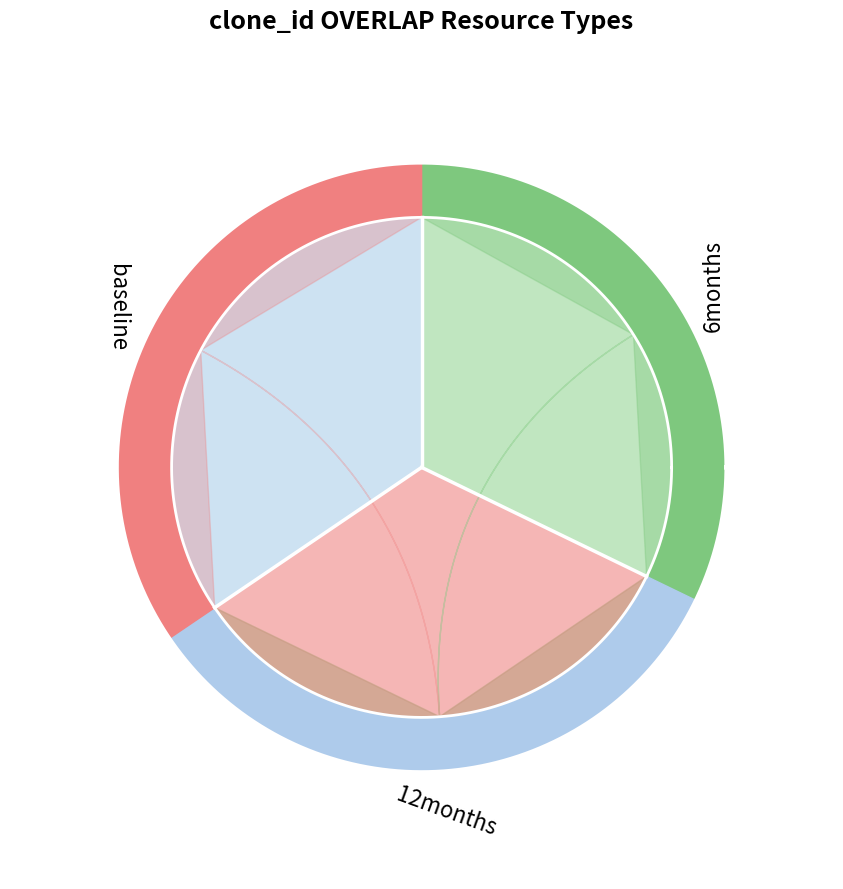

To the nearest percent, what is the difference between the 2 and 3 slice percentages?

1%